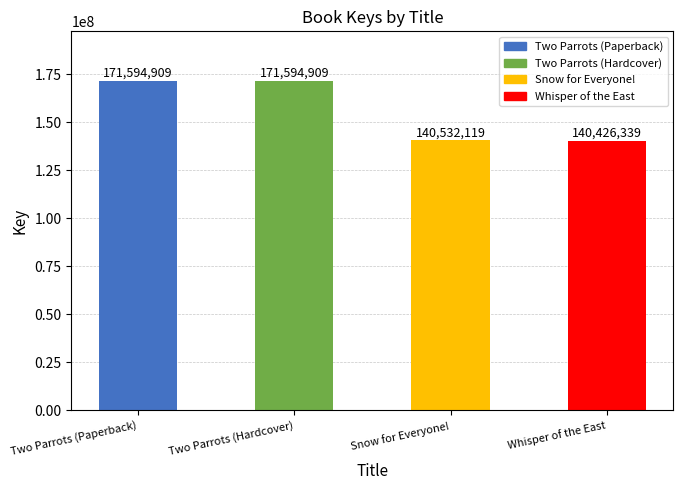

How many series are shown in this chart?

1